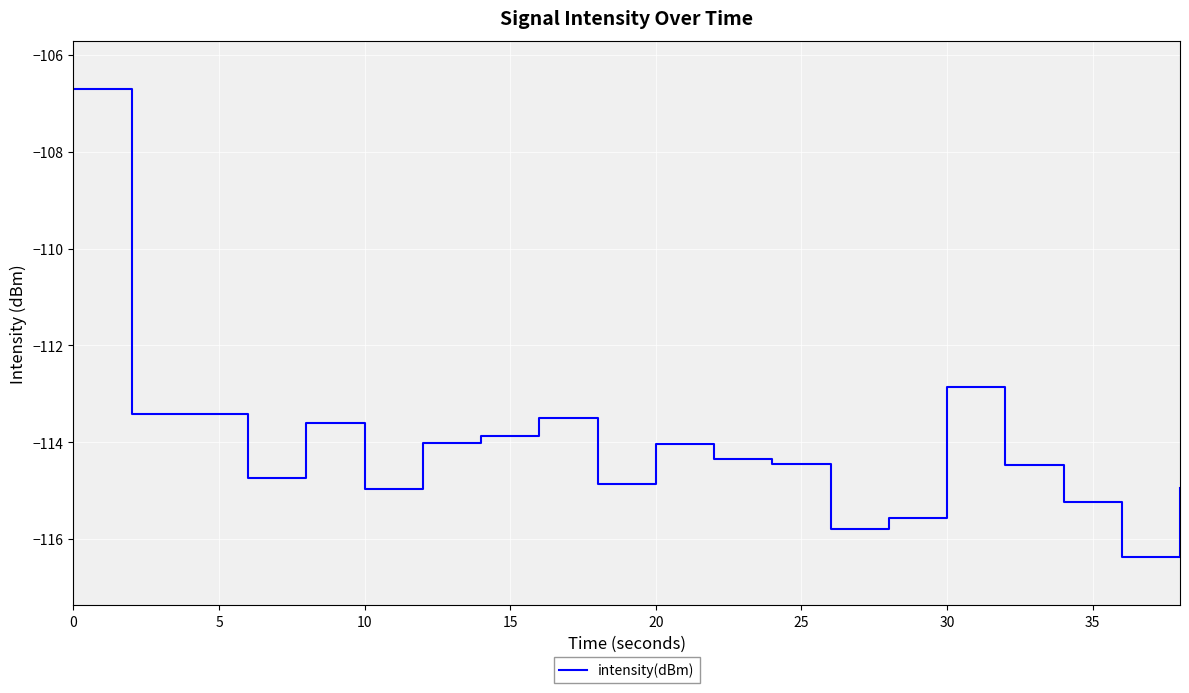

What is the difference between the maximum and minimum values?

9.7